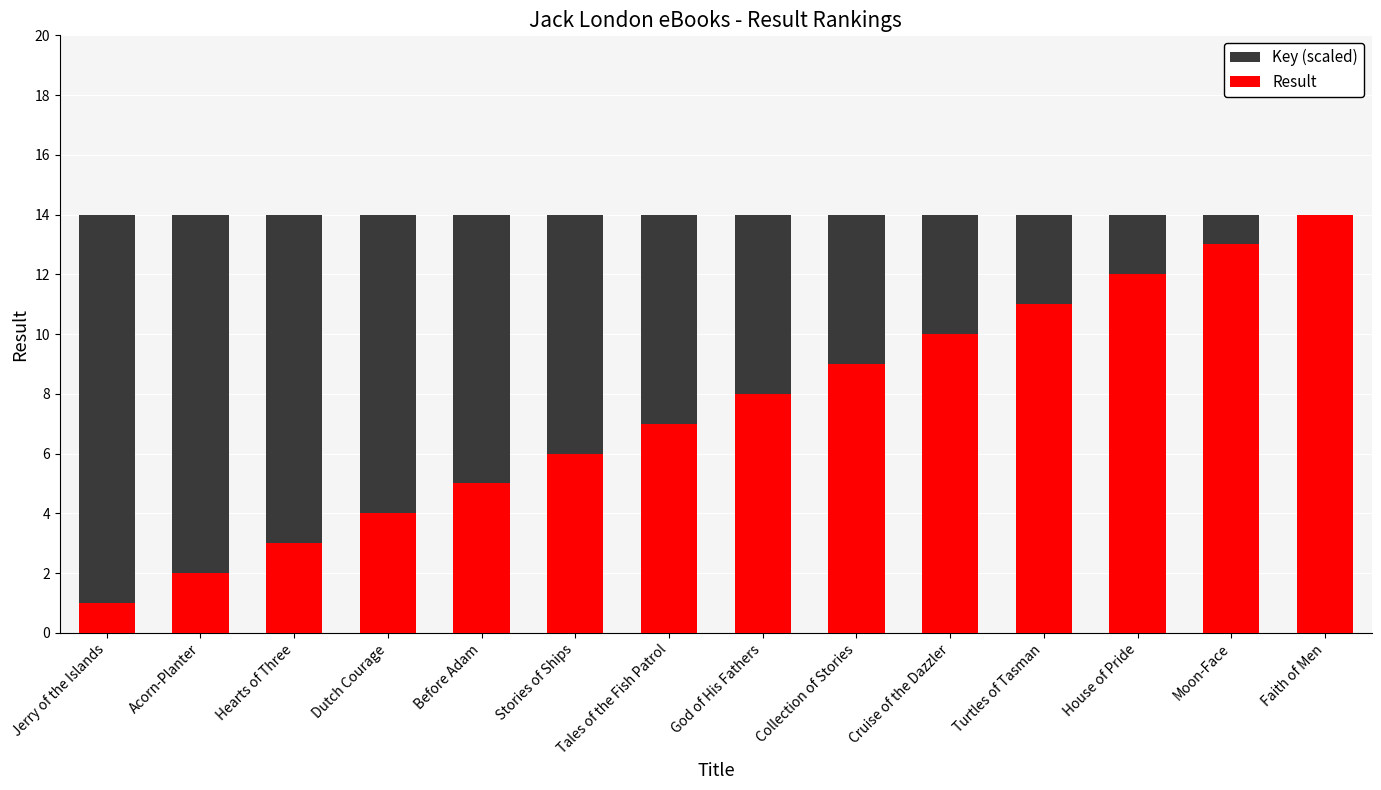

What position from the right is House of Pride?

3